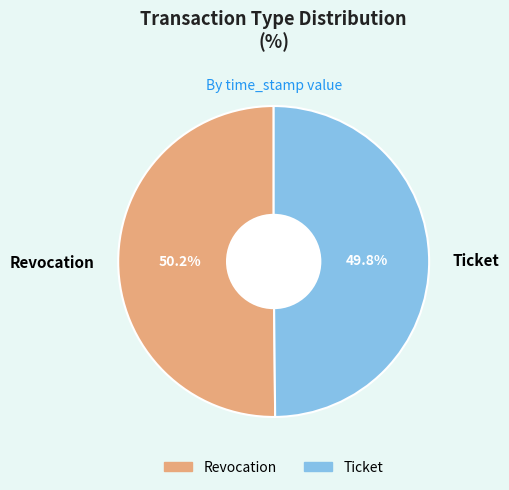

The Ticket slice represents 42% of the pie. True or false?

False